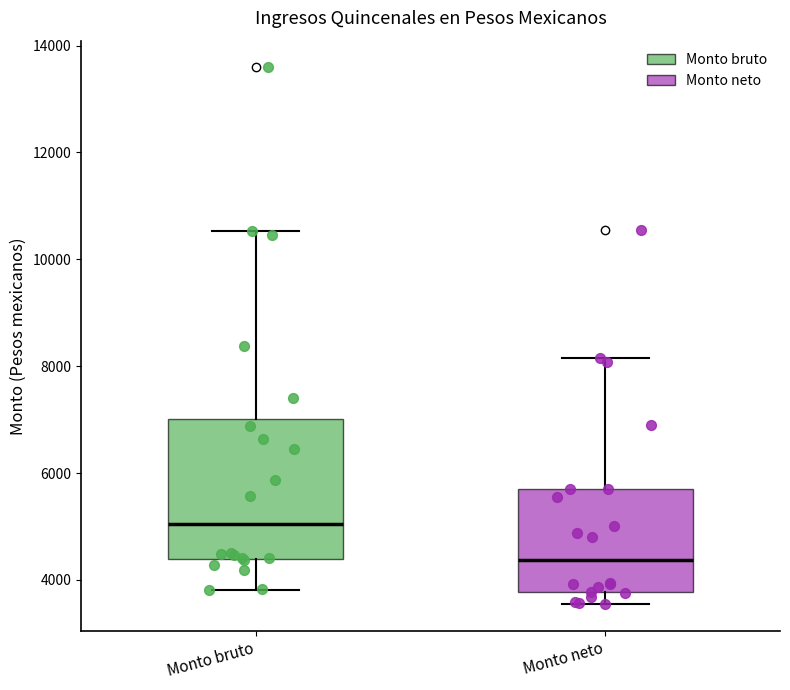

Which box is the tallest, from its lower edge to its upper edge?

Monto bruto